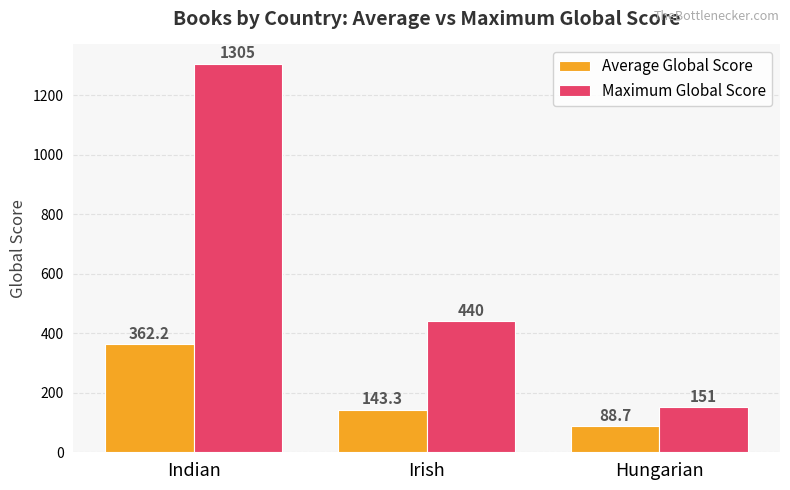

Is it true that Maximum Global Score equals 1305.0 at Indian?

True